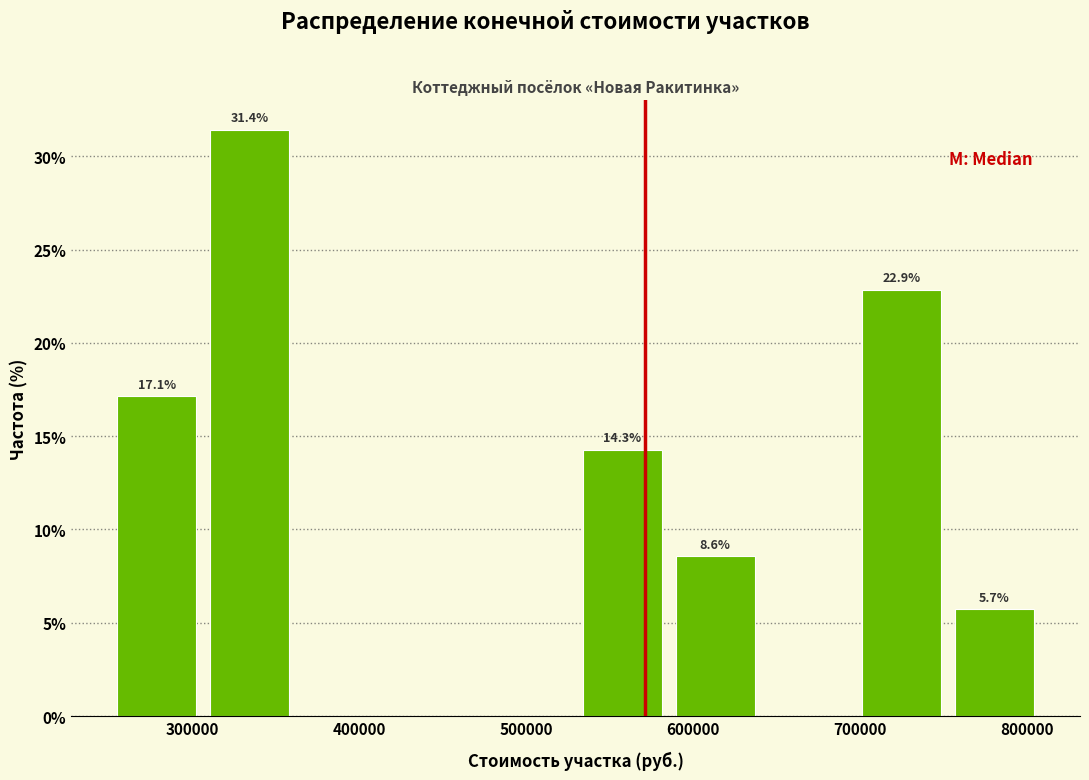

Over which range of the x-axis is the bar tallest?

310000 to 360000